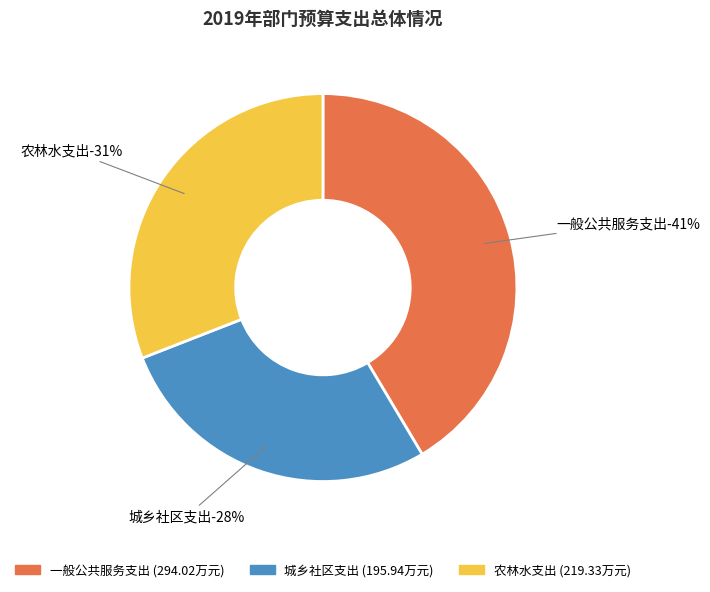

Rank the categories by value from highest to lowest.

一般公共服务支出, 农林水支出, 城乡社区支出